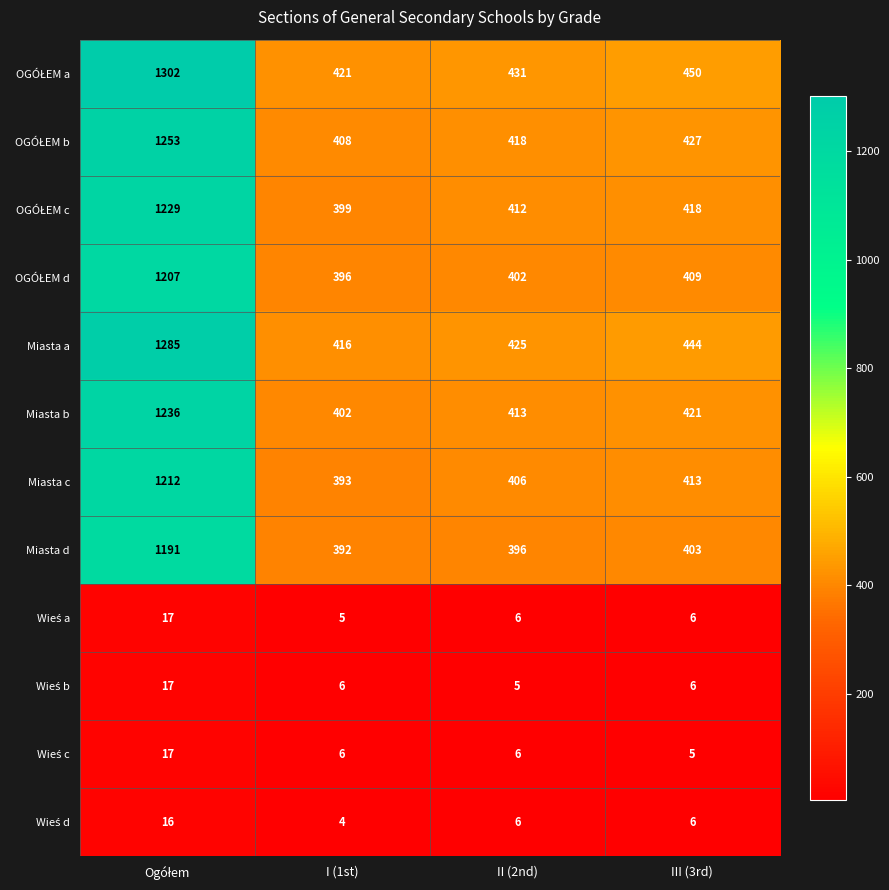

Which label corresponds to the smallest value in the chart?

I (1st)